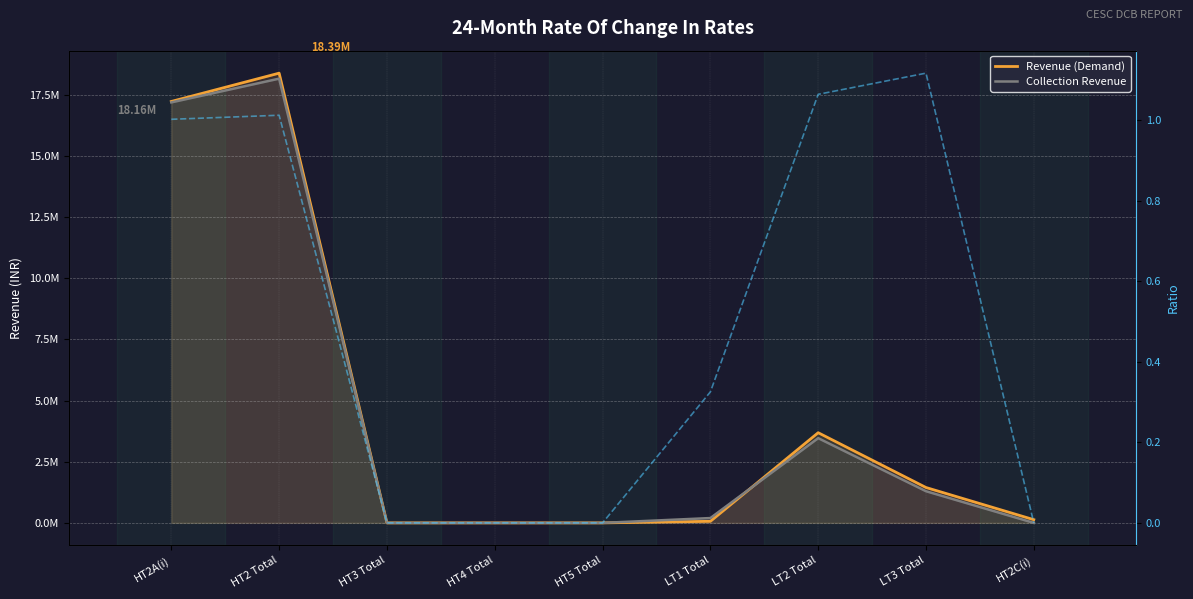

Which category has the highest value in the Ratio Rev/Coll series?

LT3 Total